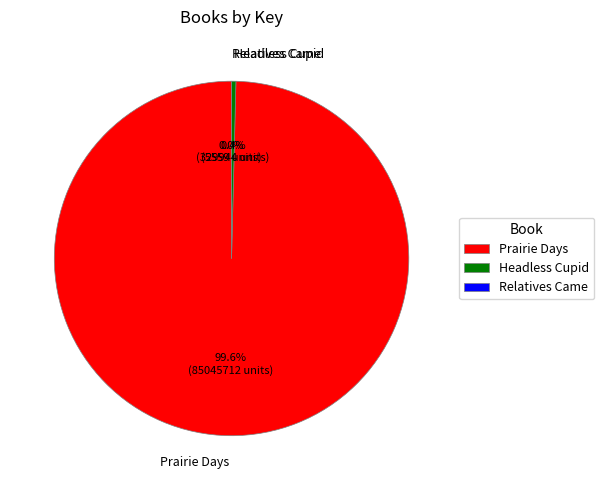

To the nearest percent, what is the combined percentage of Prairie Days and Headless Cupid?

100%